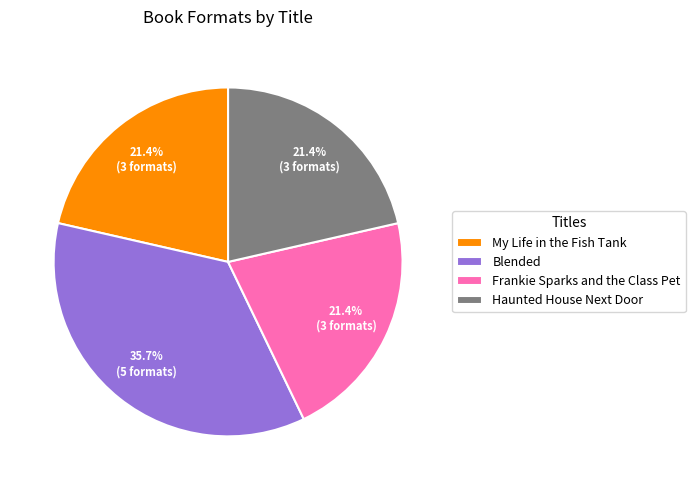

Does Frankie Sparks and the Class Pet represent more than half of the total?

No